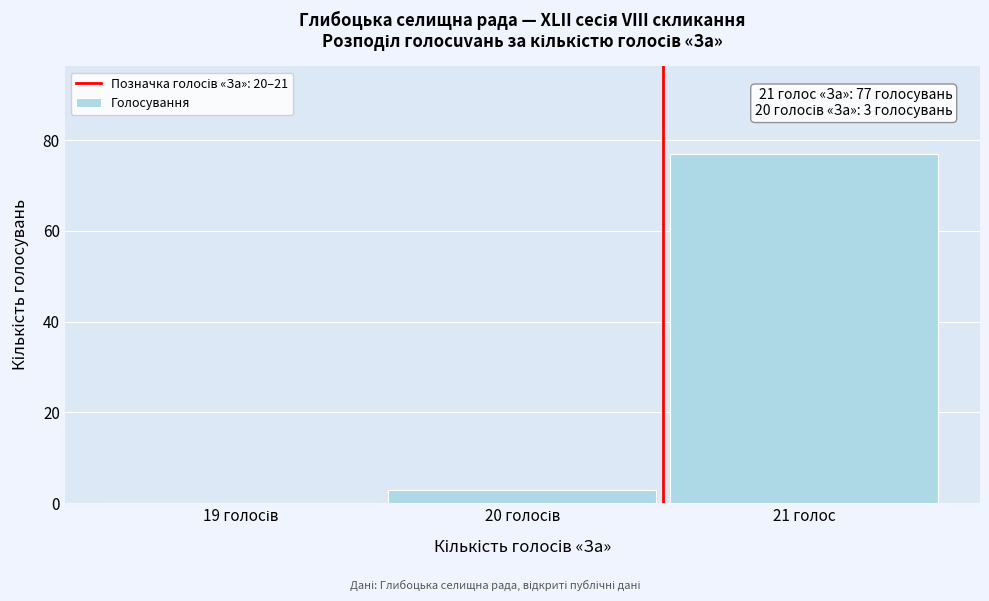

What is the sum of all values?

80